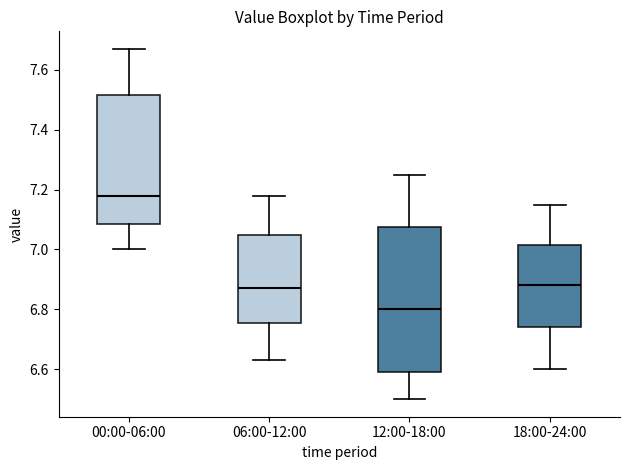

Comparing the boxes themselves (not the whiskers), which one is the tallest?

12:00-18:00